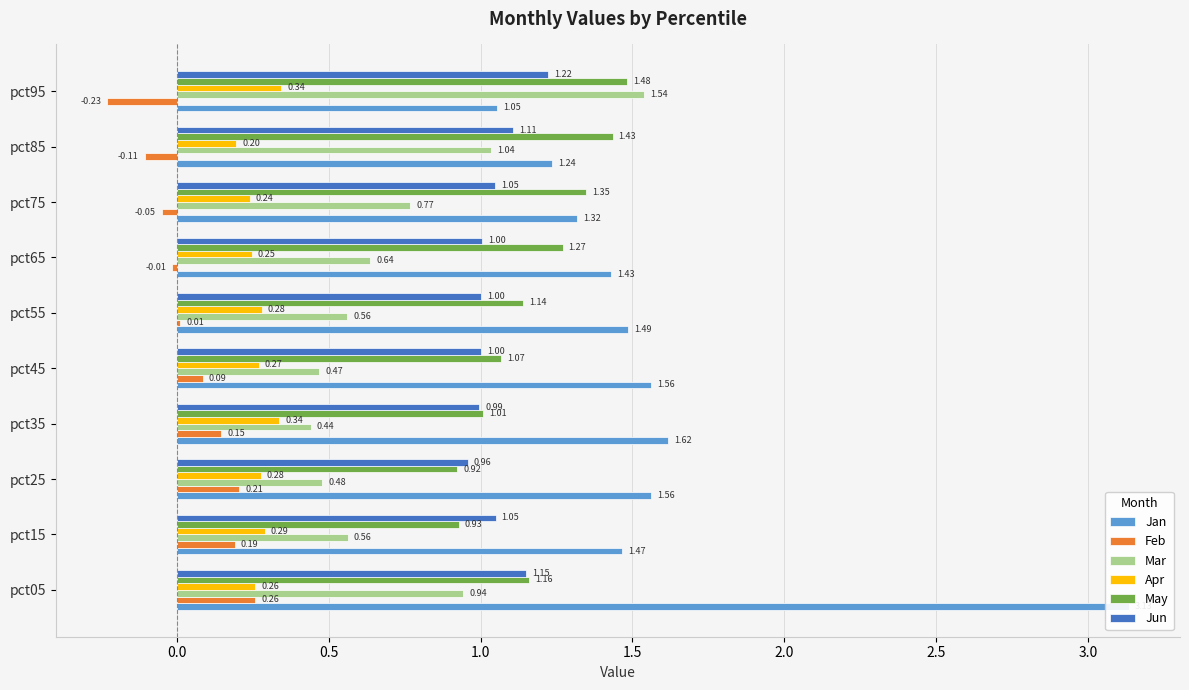

Reading right to left, extract all data points from this chart.

Jan: 1.1	1.2	1.3	1.4	1.5	1.6	1.6	1.6	1.5	3.1
Feb: -0.2	-0.1	-0.1	-0.0	0.0	0.1	0.1	0.2	0.2	0.3
Mar: 1.5	1.0	0.8	0.6	0.6	0.5	0.4	0.5	0.6	0.9
Apr: 0.3	0.2	0.2	0.2	0.3	0.3	0.3	0.3	0.3	0.3
May: 1.5	1.4	1.3	1.3	1.1	1.1	1.0	0.9	0.9	1.2
Jun: 1.2	1.1	1.0	1.0	1.0	1.0	1.0	1.0	1.0	1.2